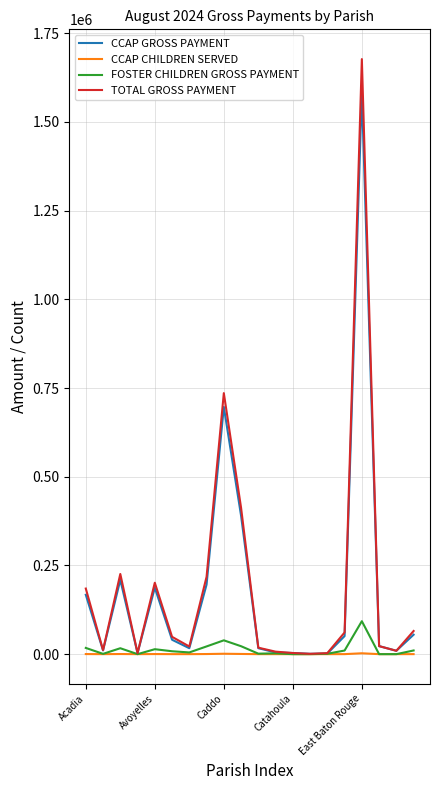

Which series has the widest spread of values?

TOTAL GROSS PAYMENT